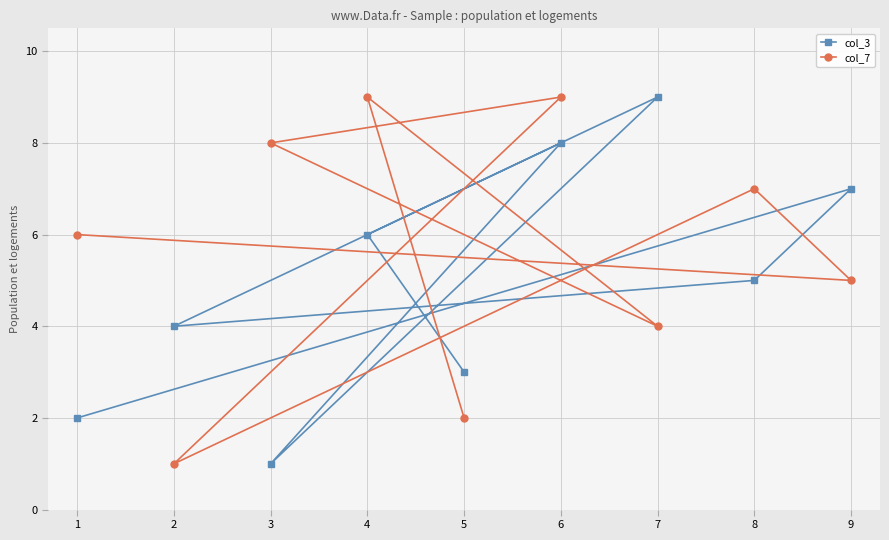

What is the value of the col_3 point at the 6th from the left?

8